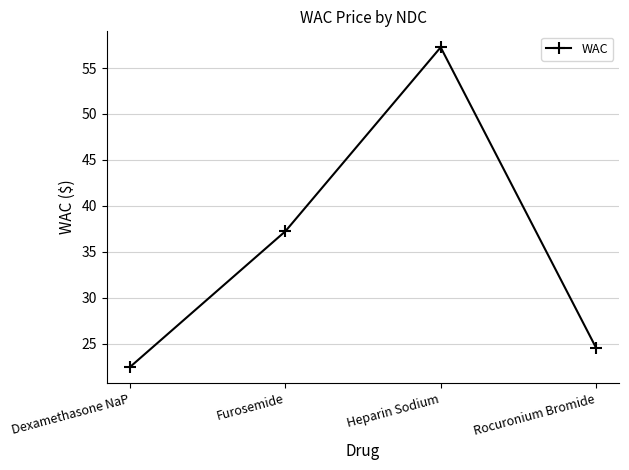

Is it true that the value at Furosemide is 37.2?

True